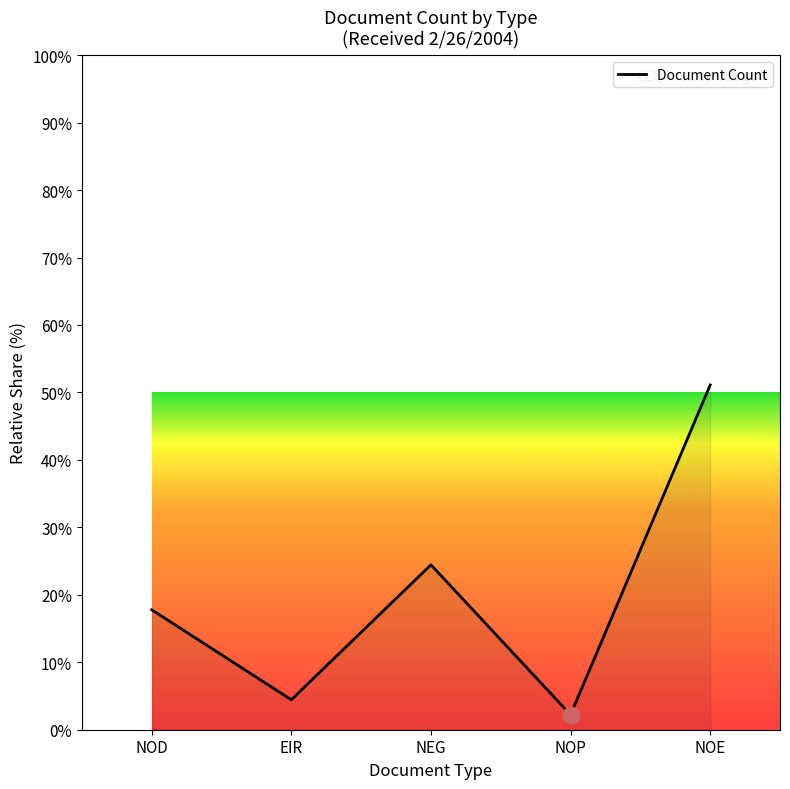

At which label is the value closest to 26?

NEG